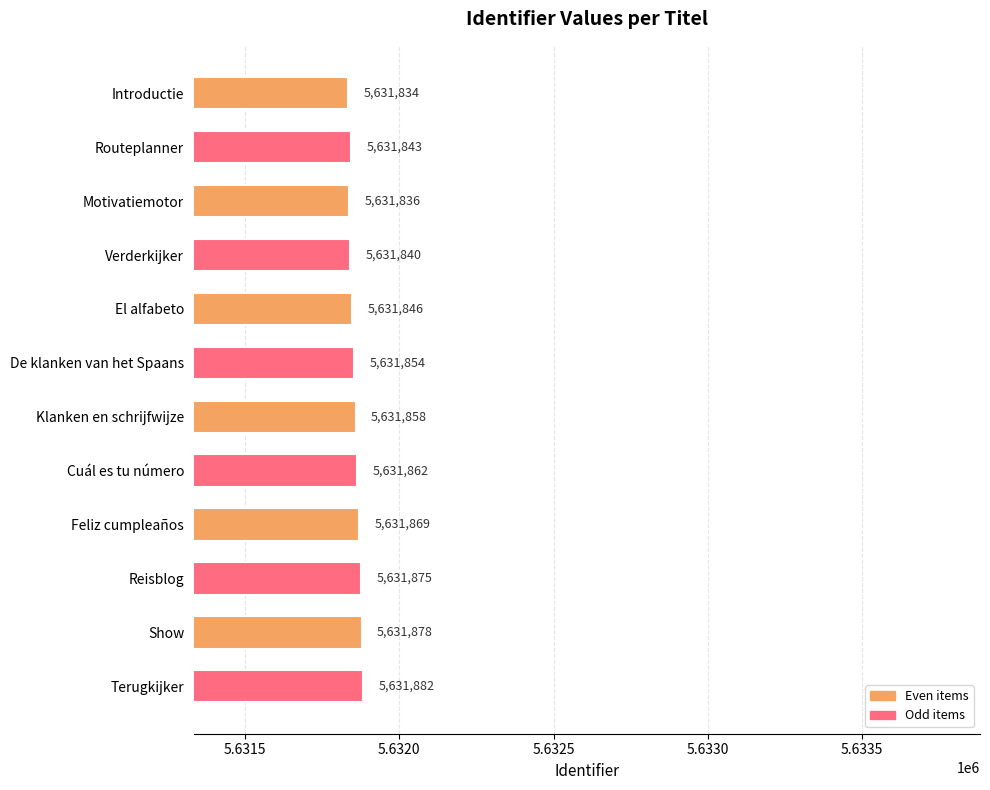

What is the sum of all values?

67582277